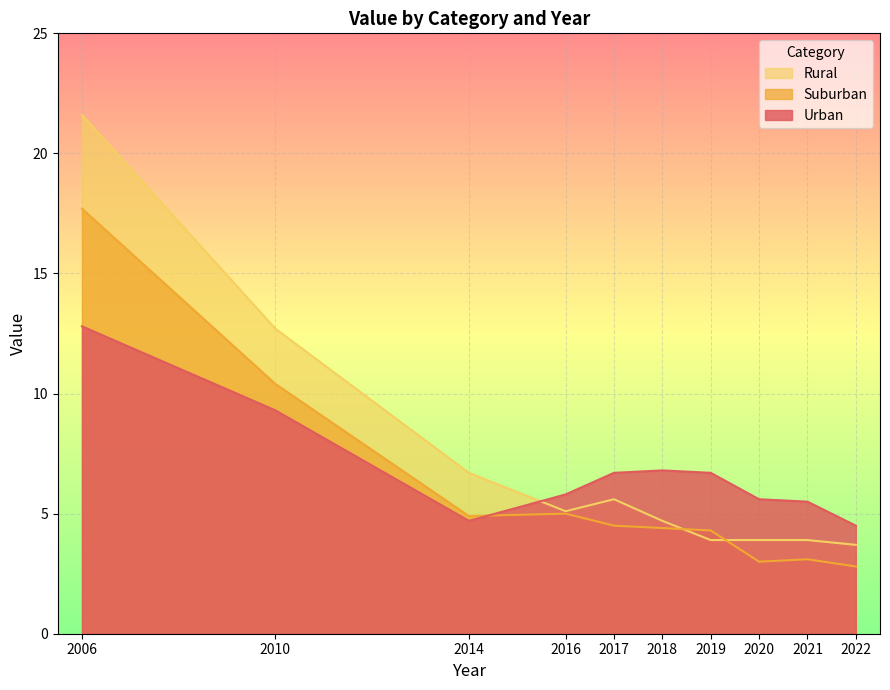

Between 2016 and 2021, which series saw the biggest shift?

Suburban